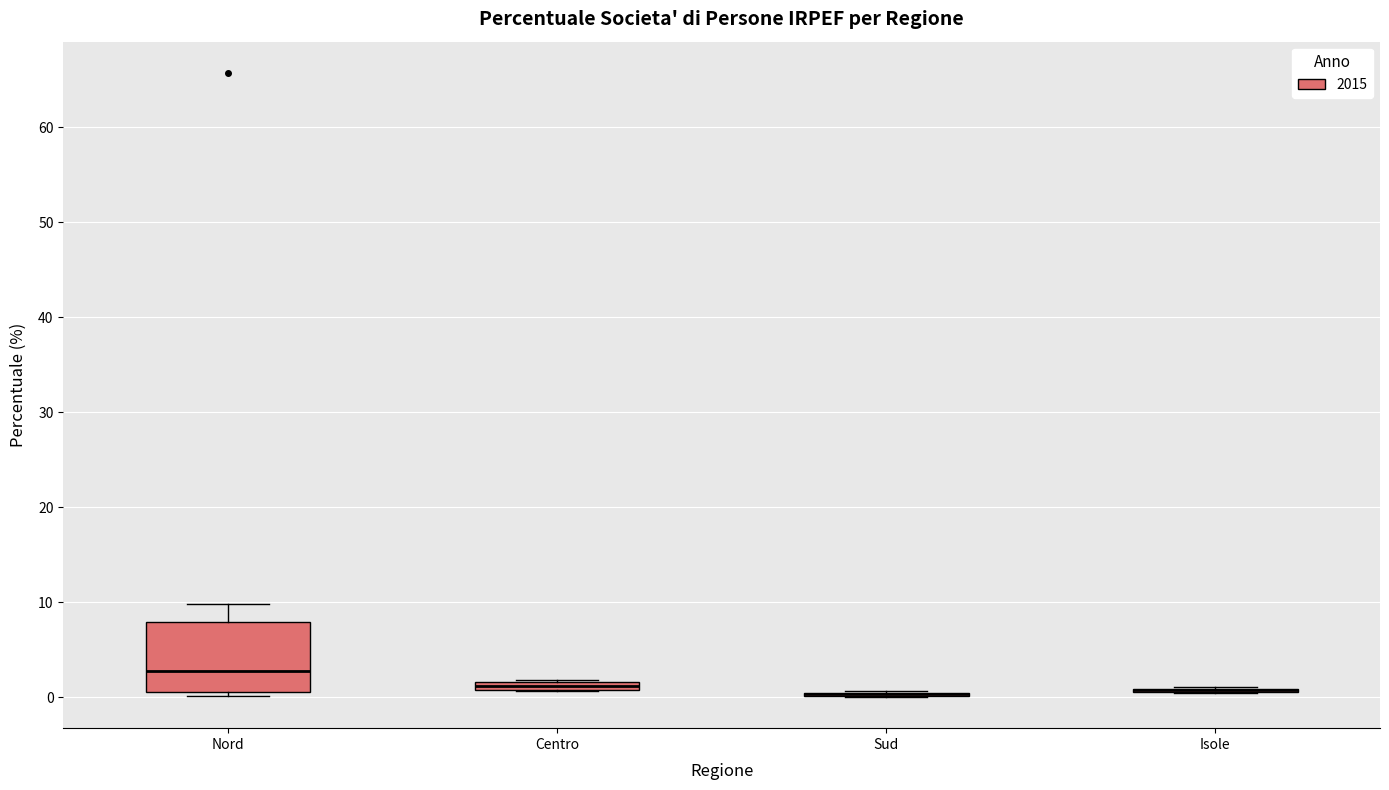

Which box is the tallest, from its lower edge to its upper edge?

Nord